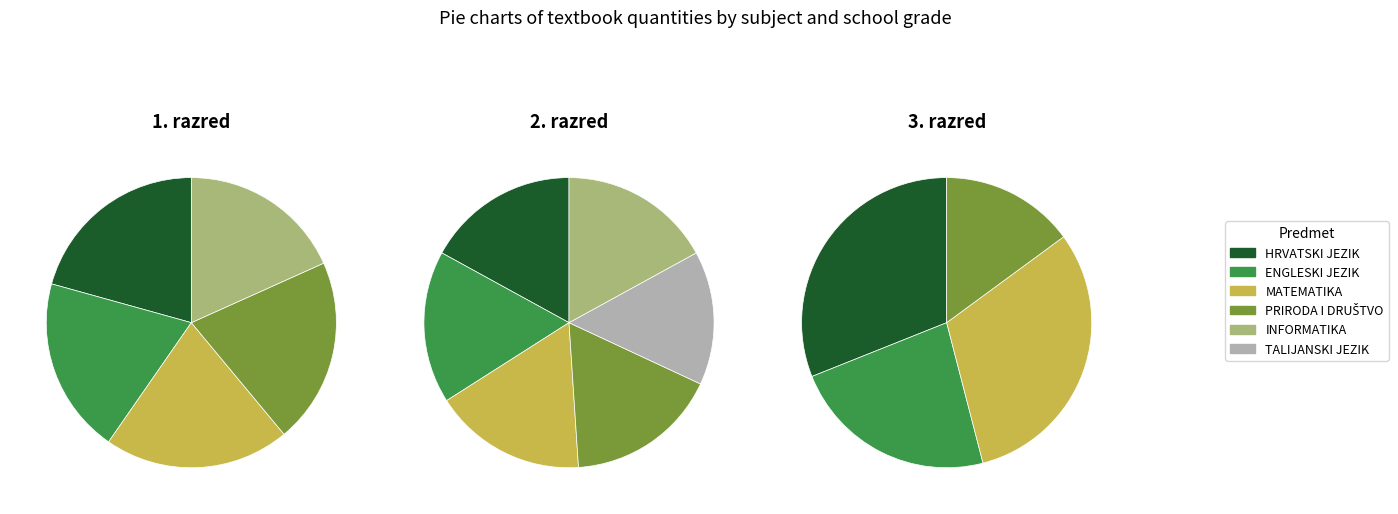

Is there any slice that represents more than half of the pie?

No